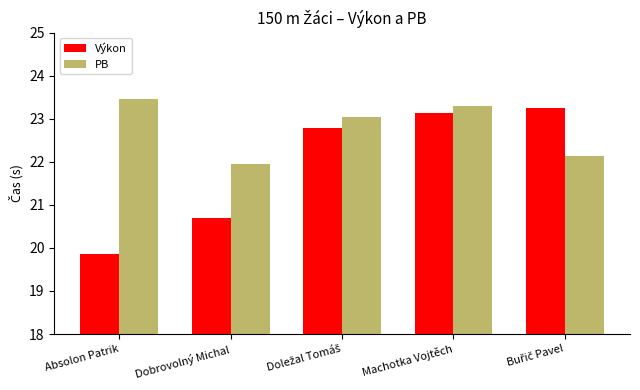

How many bars are there in each group?

2